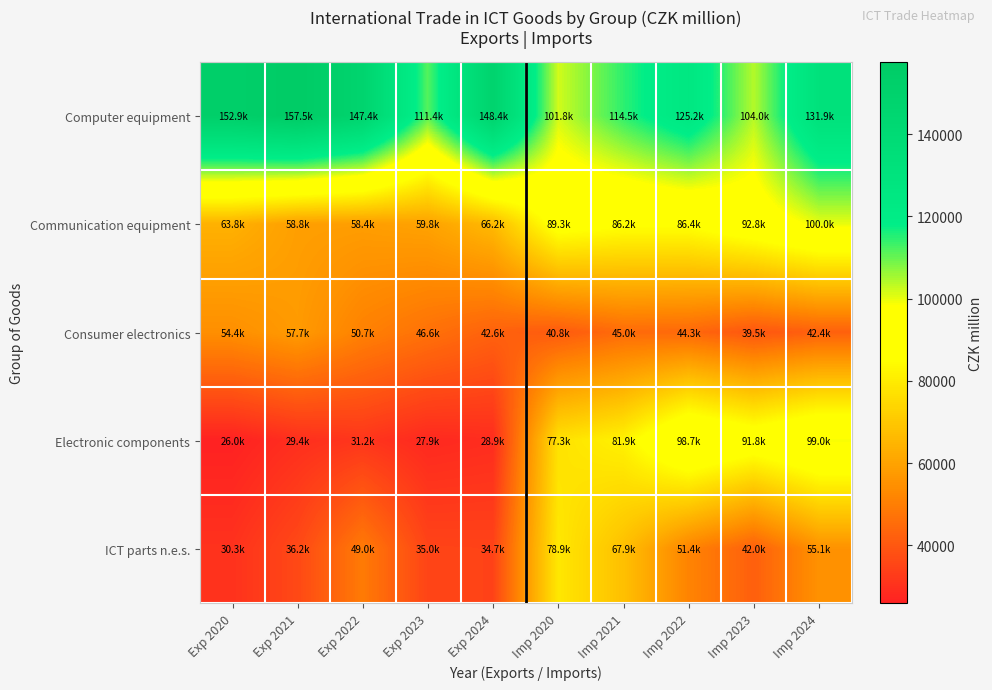

Count the number of data series in this chart.

5